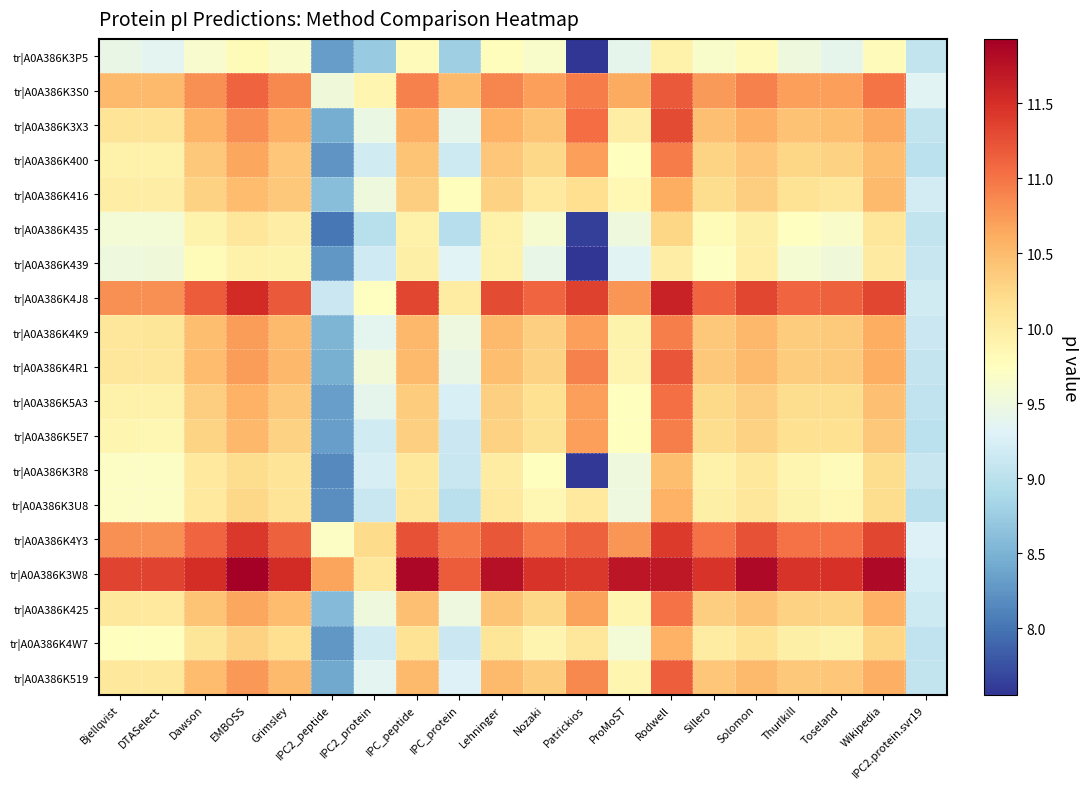

What is the total value across all series at ProMoST?

189.3